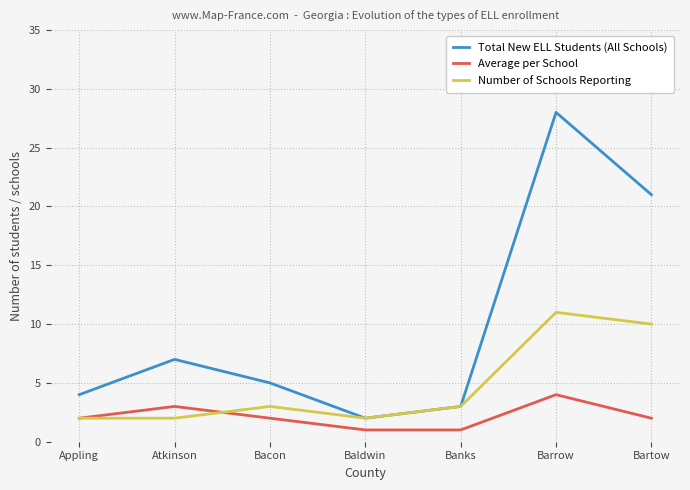

Does the chart have visible grid lines?

Yes